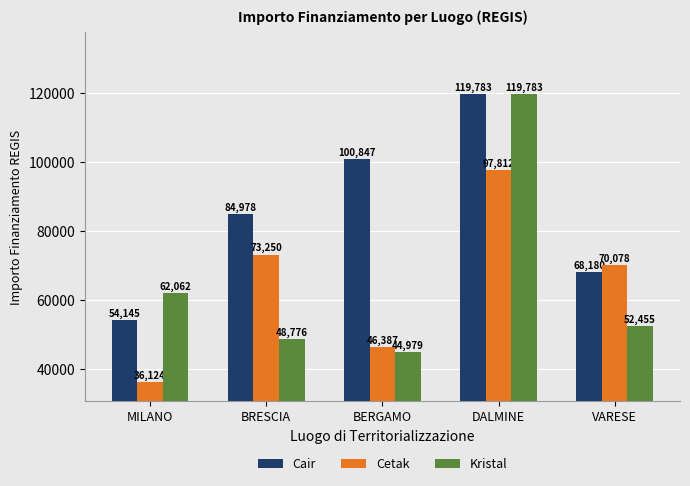

List the labels in order of Cetak value, smallest first.

MILANO, BERGAMO, VARESE, BRESCIA, DALMINE